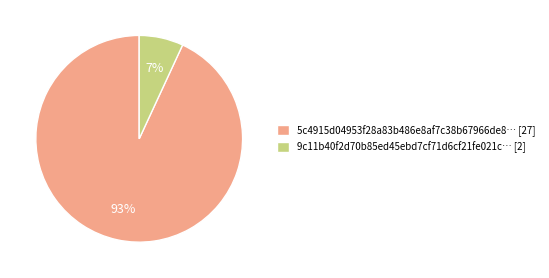

The 5c4915d04953f28a83b486e8af7c38b67966de8… [27] slice represents 99% of the pie. True or false?

False